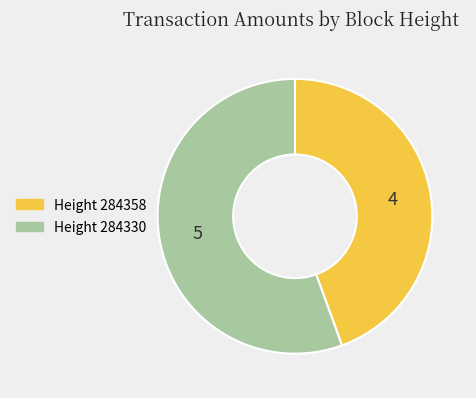

Is there any slice that represents more than half of the pie?

Yes